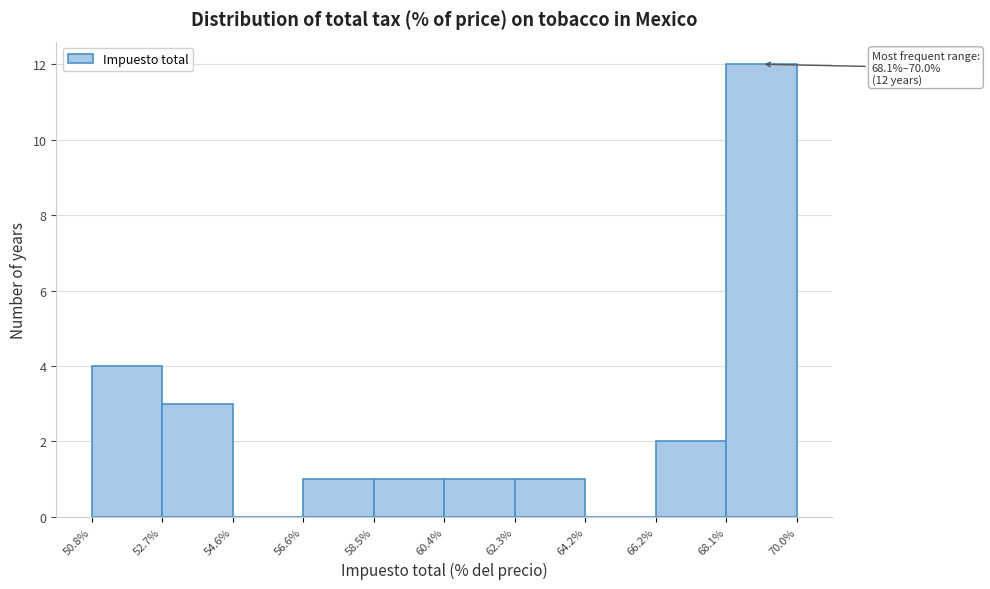

Which range on the x-axis has the tallest bar?

68.1% to 70.0%